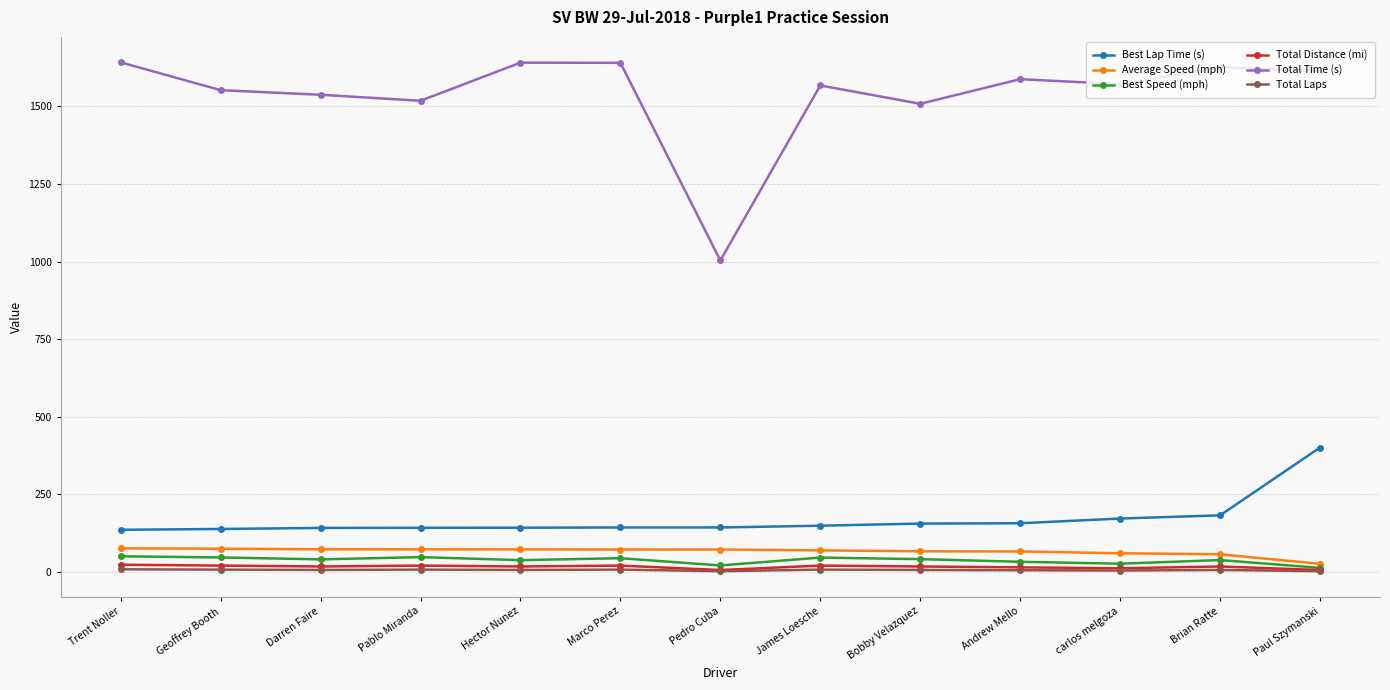

How many lines are shown in the chart?

6